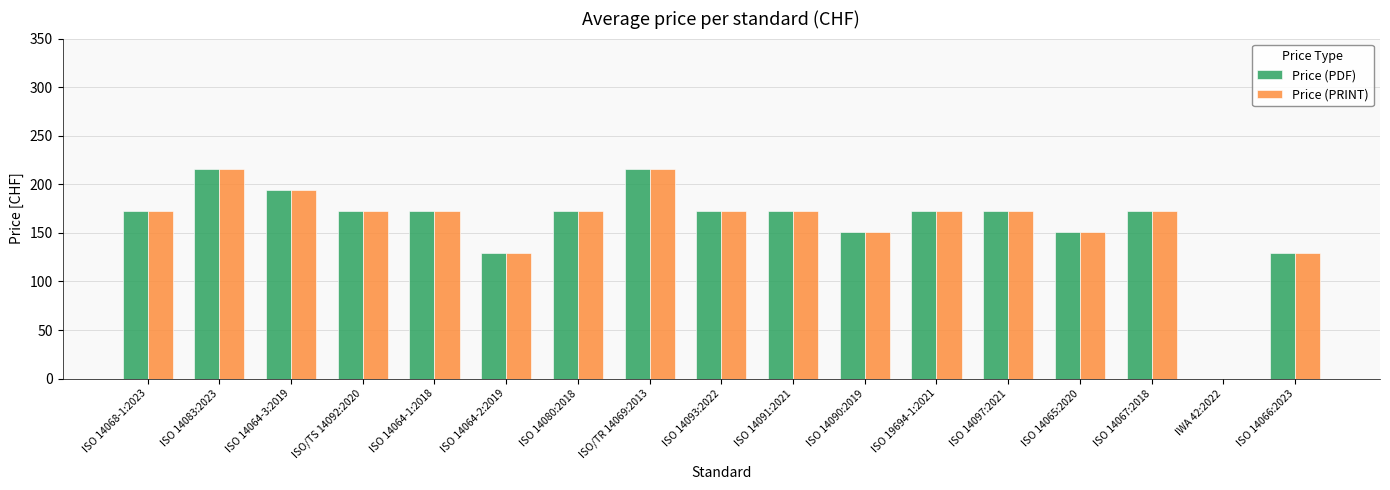

What is the total value across all series at ISO 14067:2018?

346